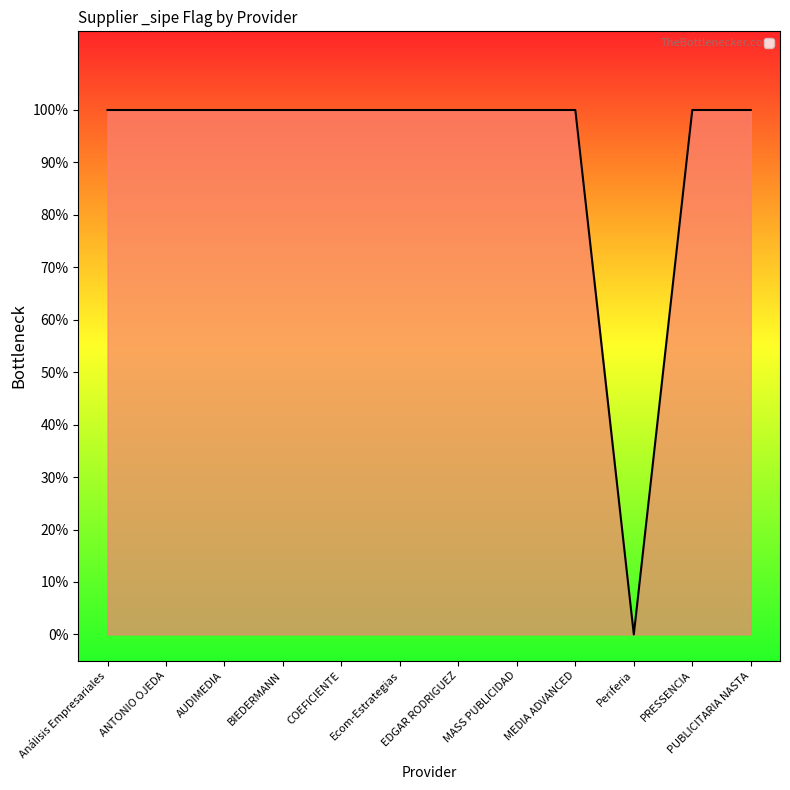

What is the difference between the maximum and minimum values?

1